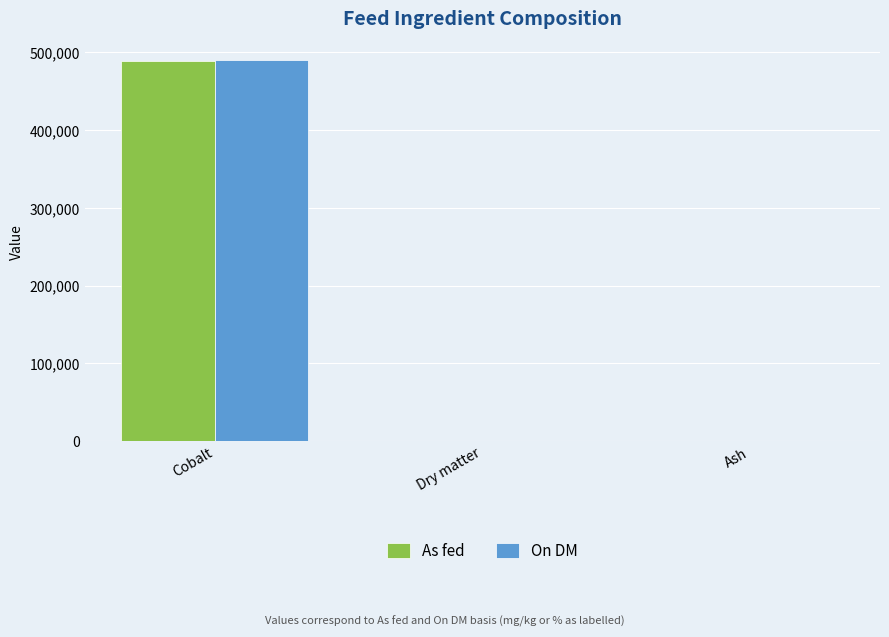

True or false: As fed has a value of 99.9 at Ash.

True